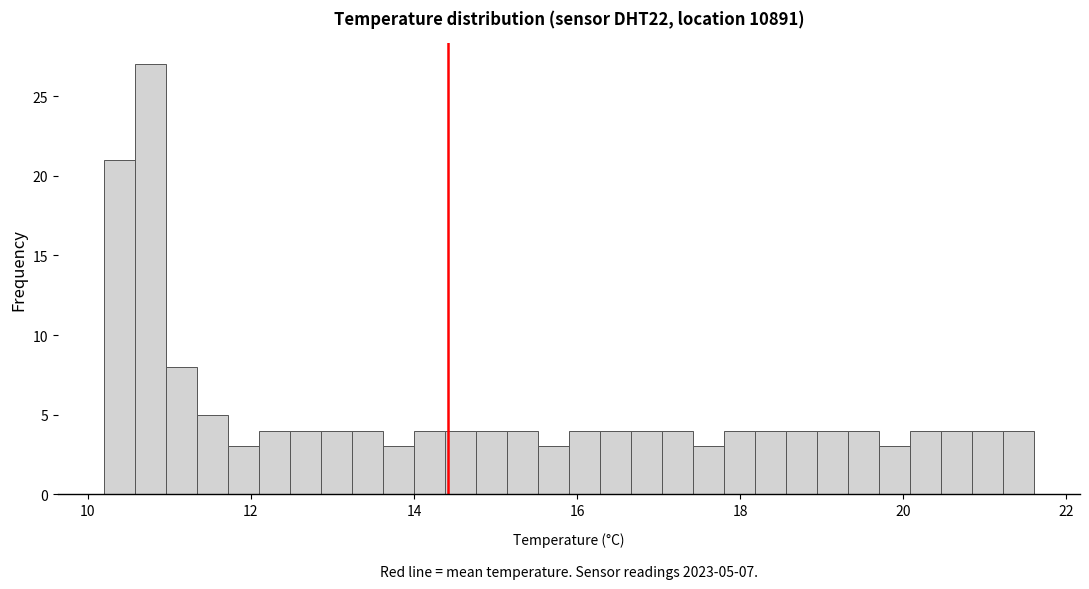

Around what value on the x-axis is the tallest bar? Give the approximate position of its centre, as read against the axis.

10.8